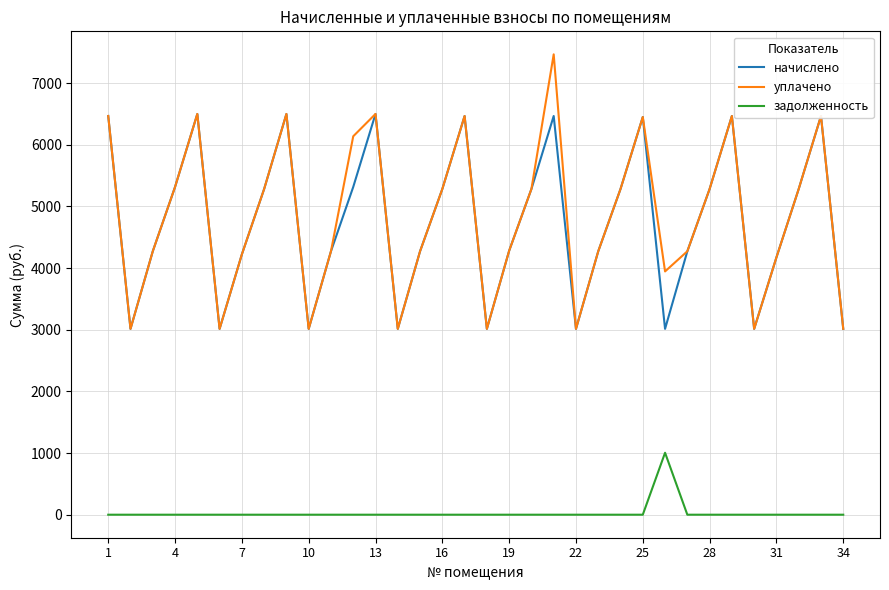

Rank the series by their maximum value, from lowest to highest.

задолженность, начислено, уплачено